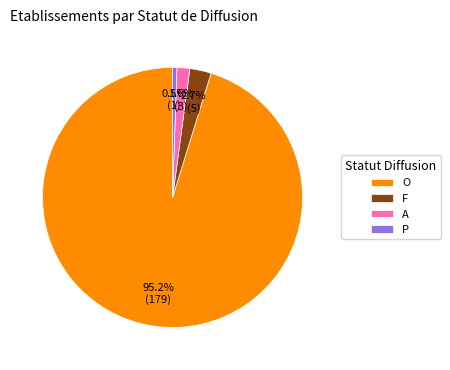

How many segments does this pie chart have?

4